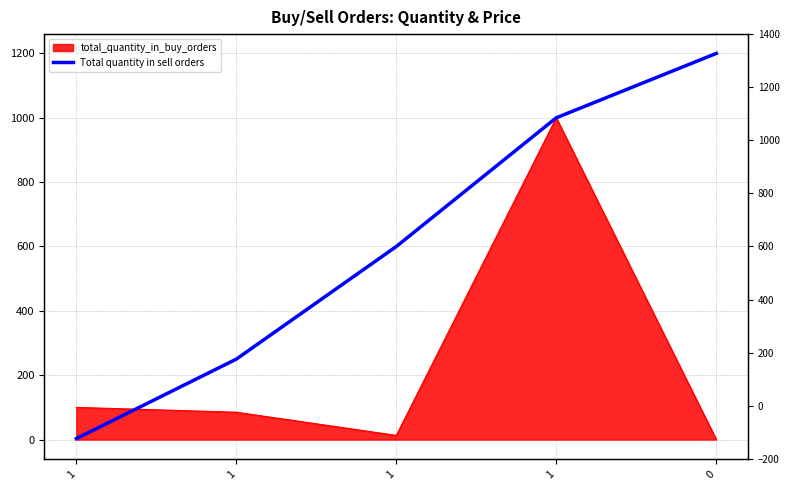

The value at 1 is 1000. True or false?

True